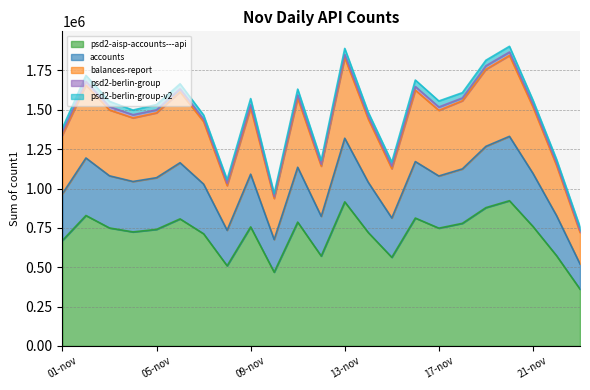

How many lines are shown in the chart?

5